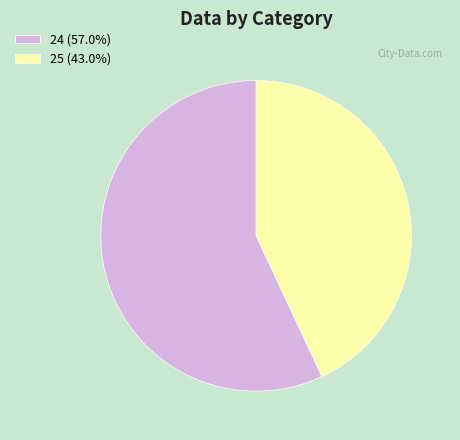

True or false: 24 accounts for 45% of the total.

False